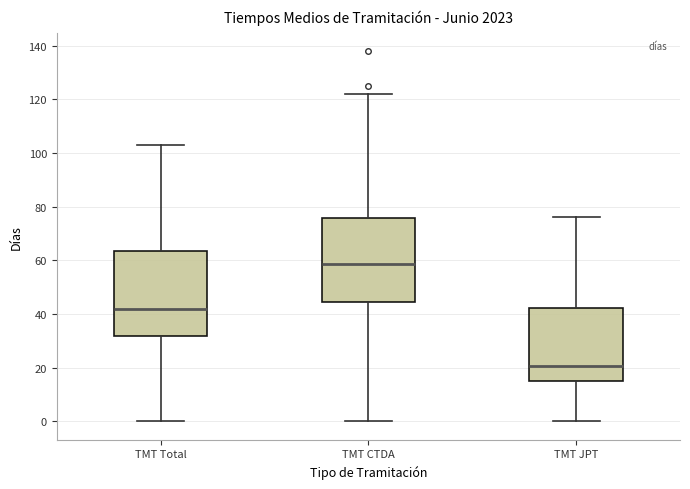

Where does the upper whisker of the box for TMT JPT end on the y-axis? The values are not printed on the chart, so give them approximately, as read against the axis.

76